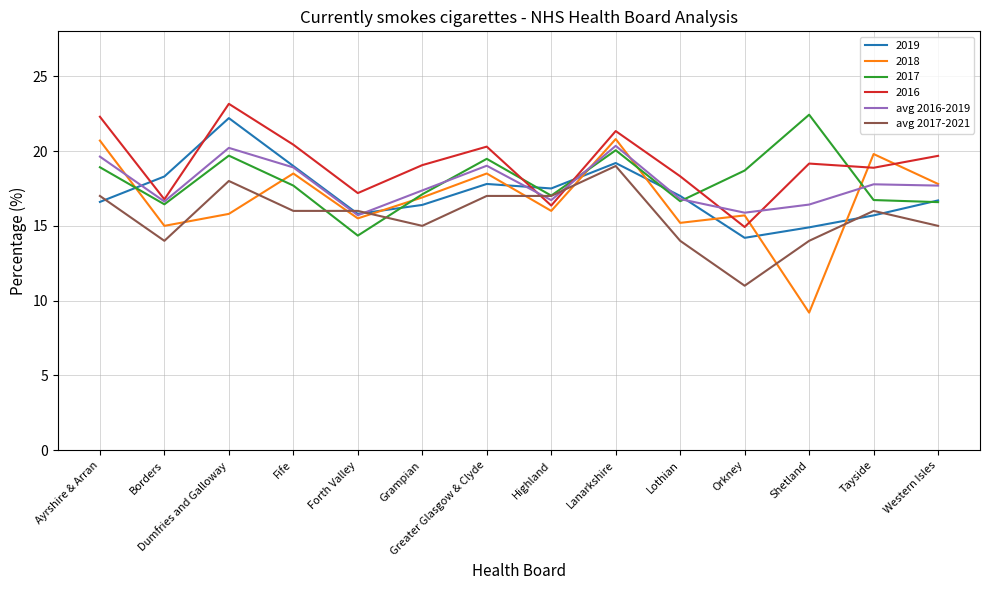

Where is the first local maximum for avg 2017-2021?

Dumfries and Galloway